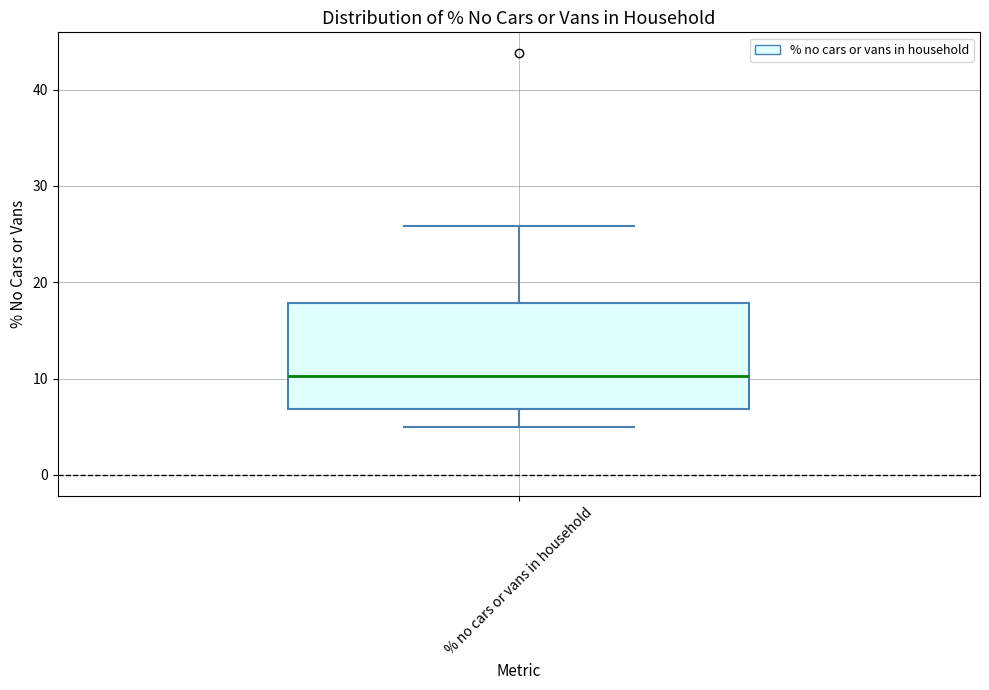

Read this box plot against the y-axis: the position of the median line, the range covered by the box, and the ends of both whiskers. The values are not printed on the chart, so give them approximately, as read against the axis.

median 10, box 7 to 18, whiskers 5 to 26